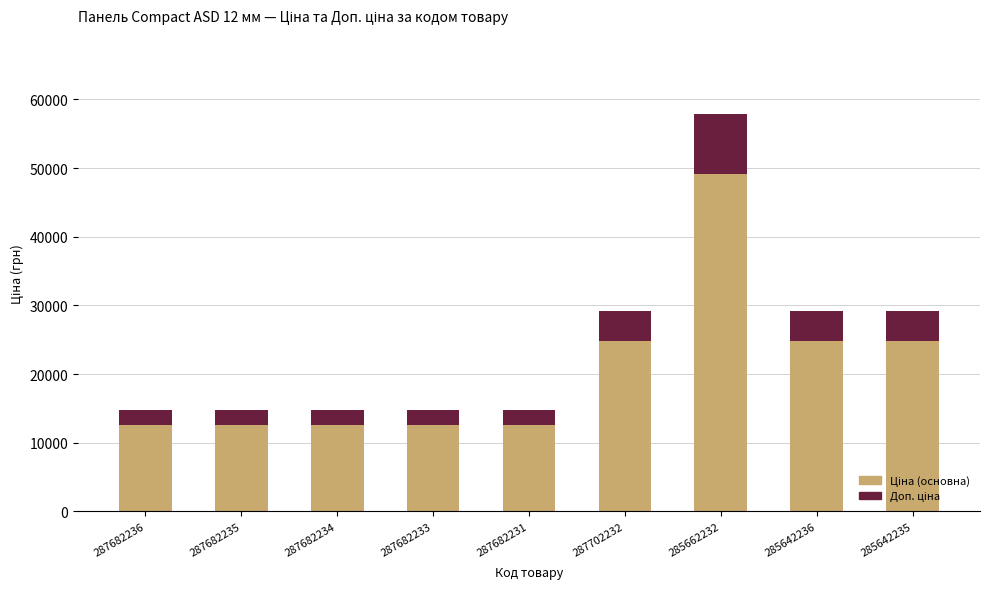

Are the bars horizontal?

No